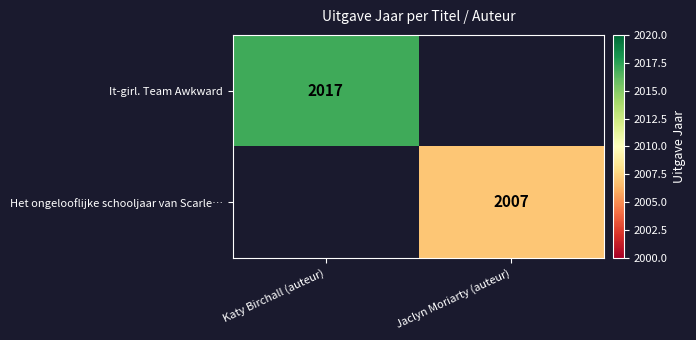

The Het ongelooflijke schooljaar van Scarle… series shows 2007 at Jaclyn Moriarty (auteur). True or false?

True